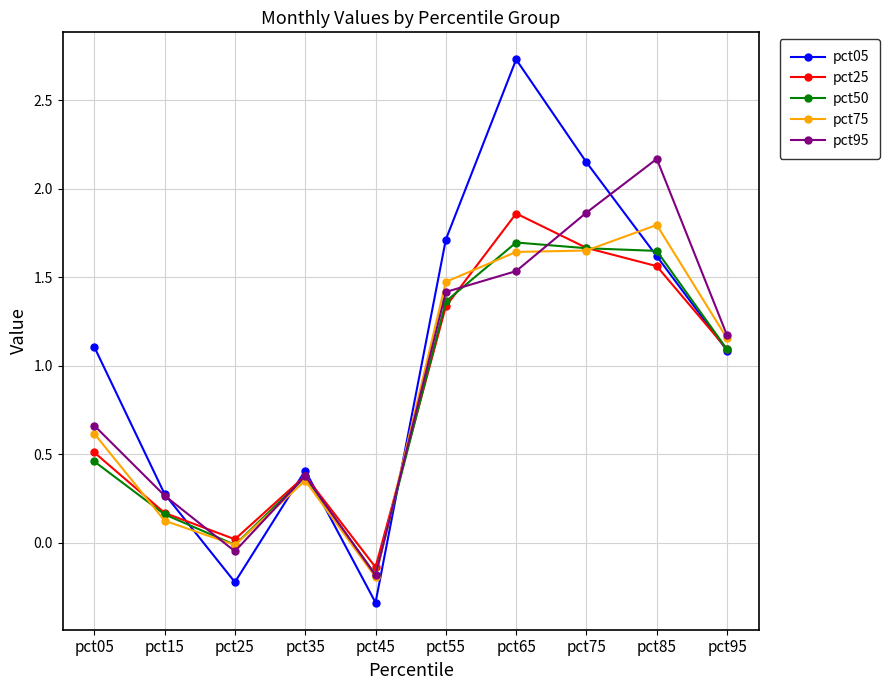

How many positive values does the pct05 series have?

8